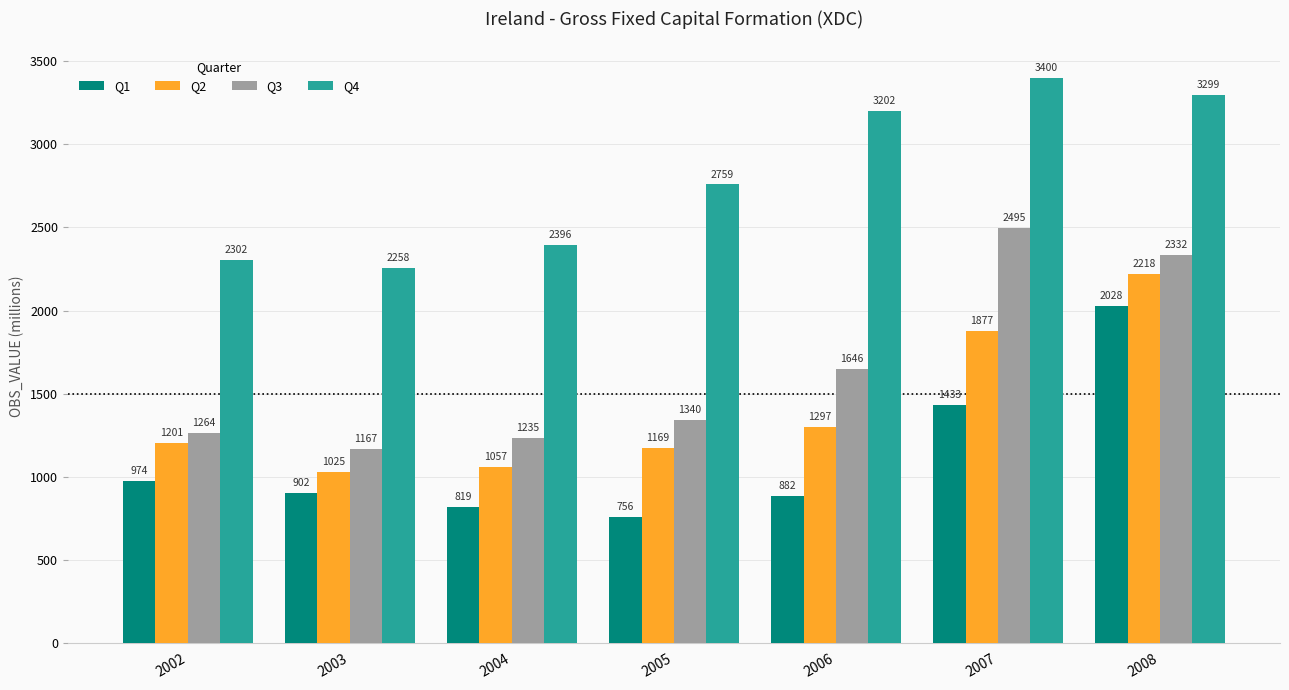

Is the value of Q4 at 2005 greater than the value of Q2 at 2008?

Yes